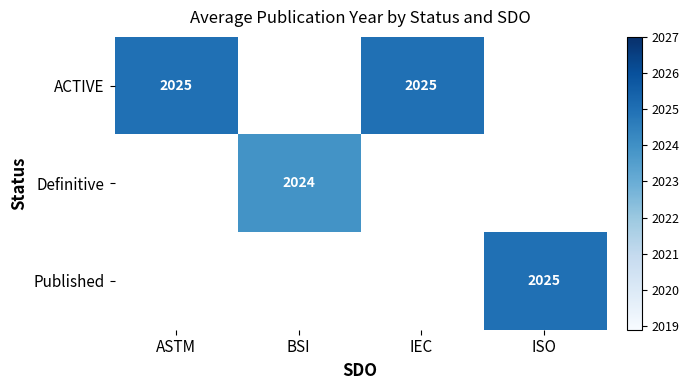

The value of Published at ISO is 996. True or false?

False